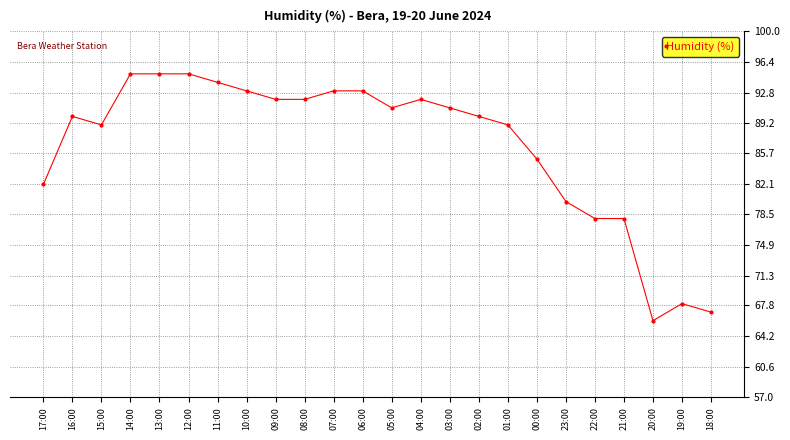

What is the label of the 10th point from the right?

03:00